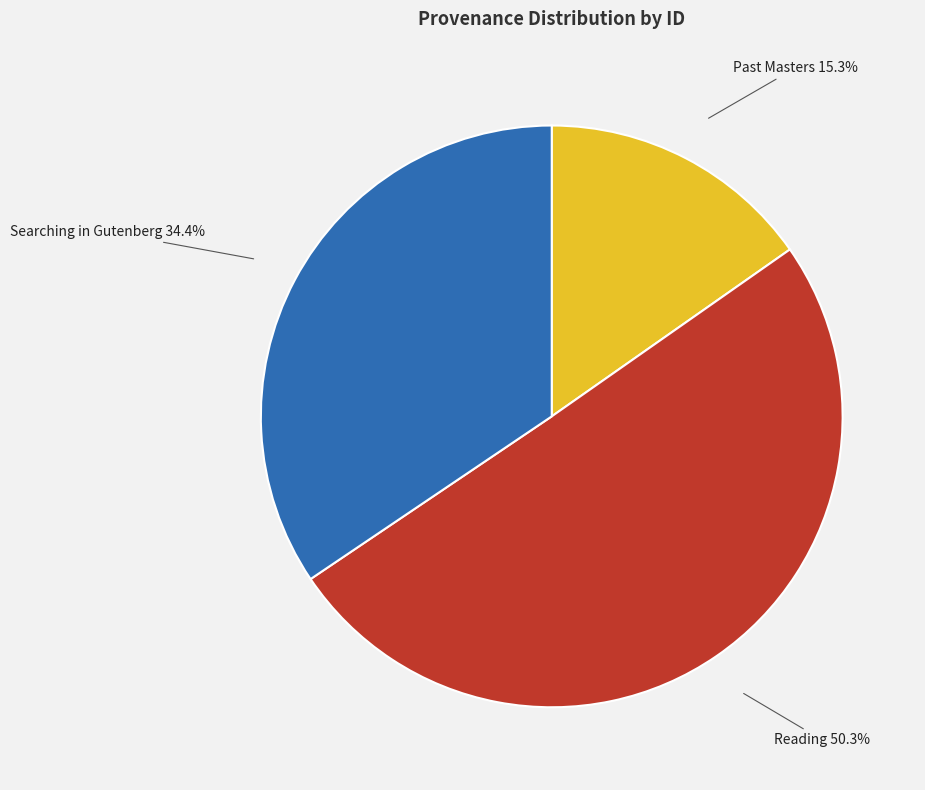

Rank the categories by value from highest to lowest.

Reading, Searching in Gutenberg, Past Masters